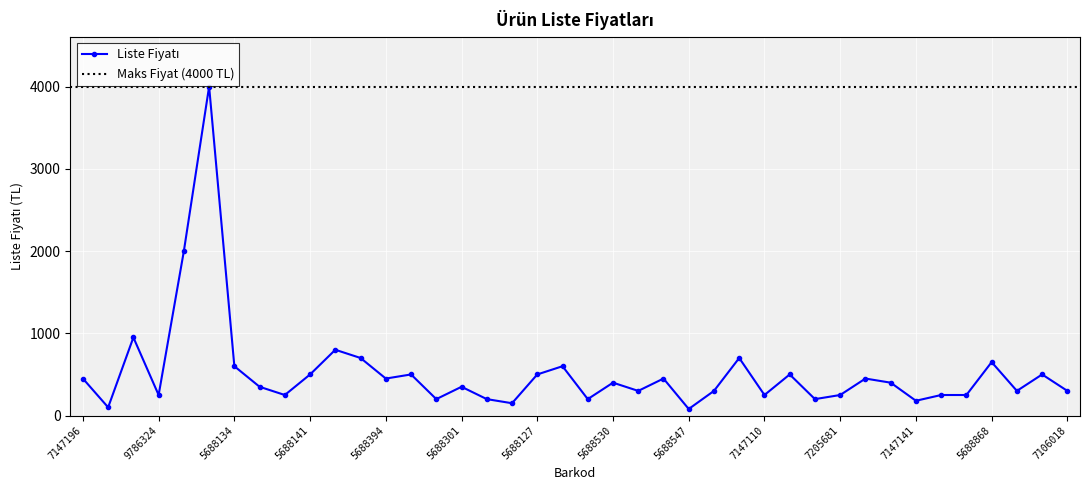

How many lines are shown in the chart?

1